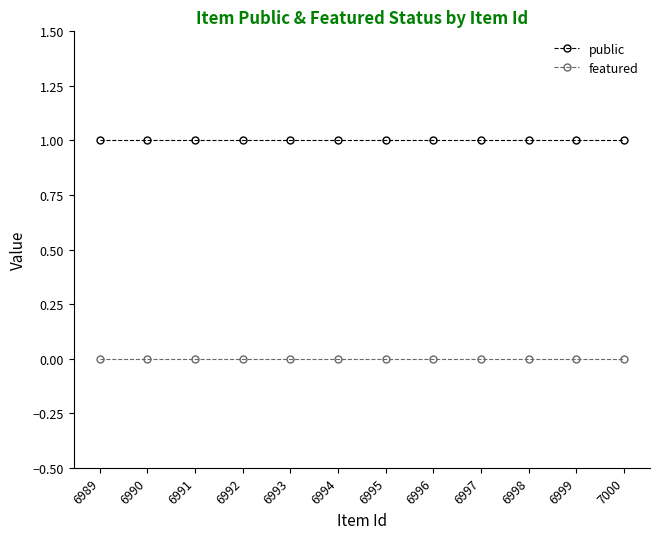

Is the value of public at 6989 greater than the value of featured at 6989?

Yes